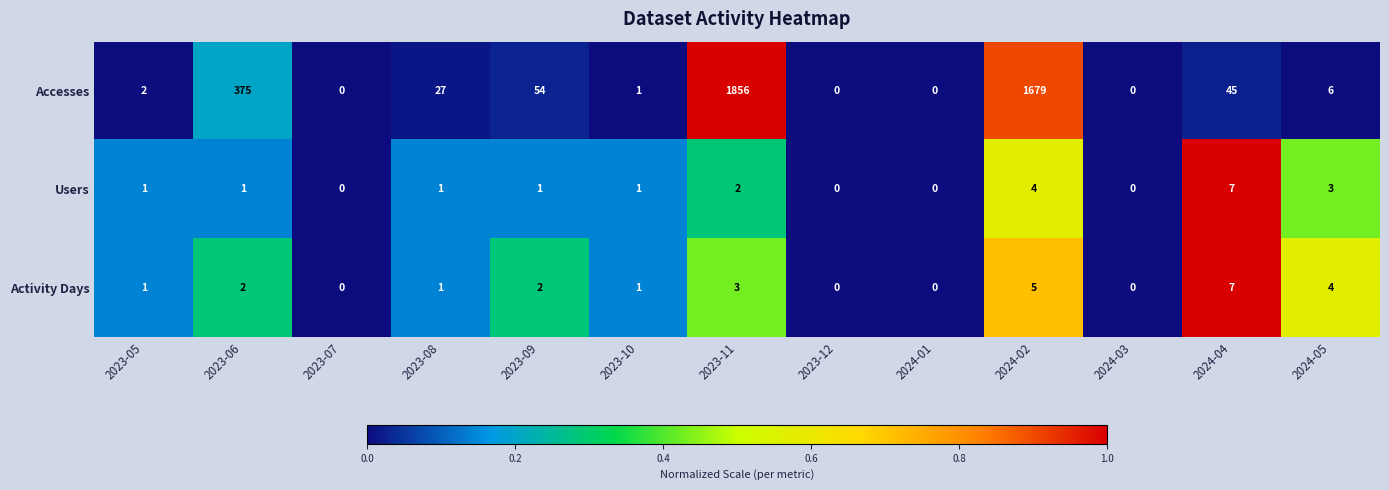

How many distinct data groups are displayed?

3